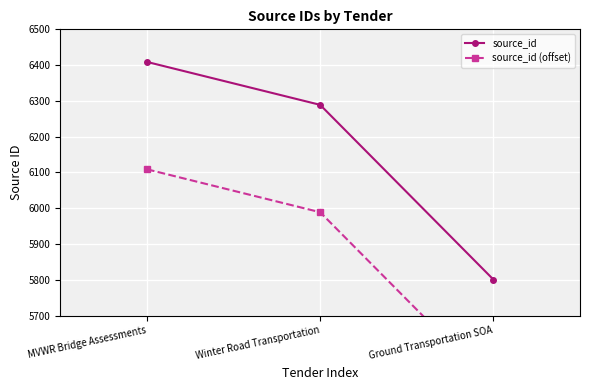

Is this an area chart (filled region under the line)?

No